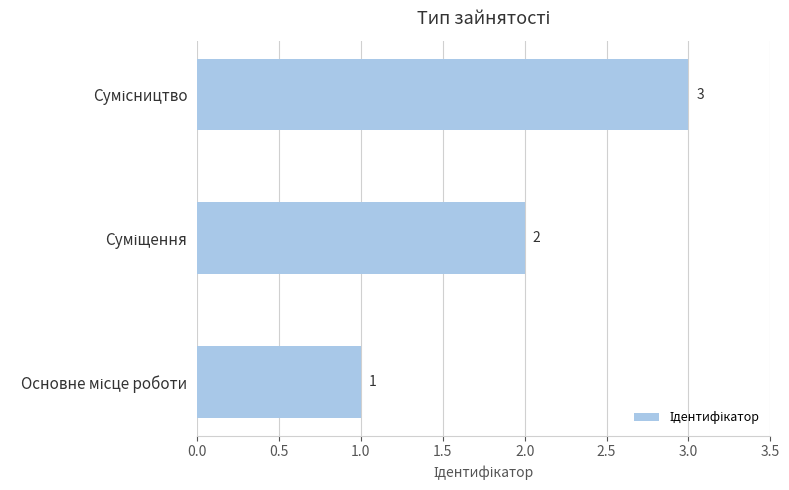

What is the sum of all values?

6